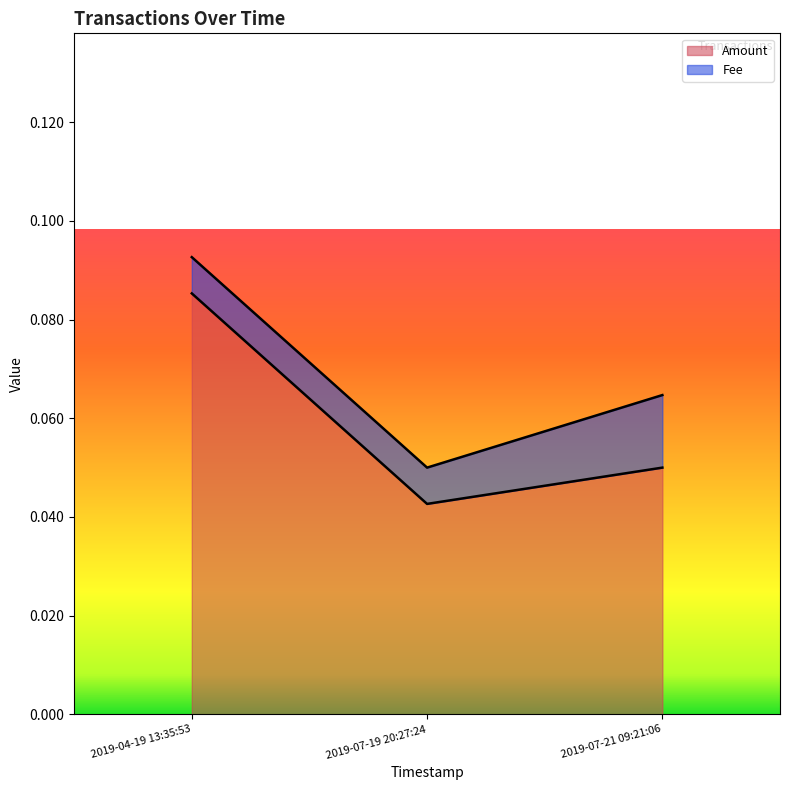

At which category does the chart reach its minimum across all series?

2019-07-19 20:27:24